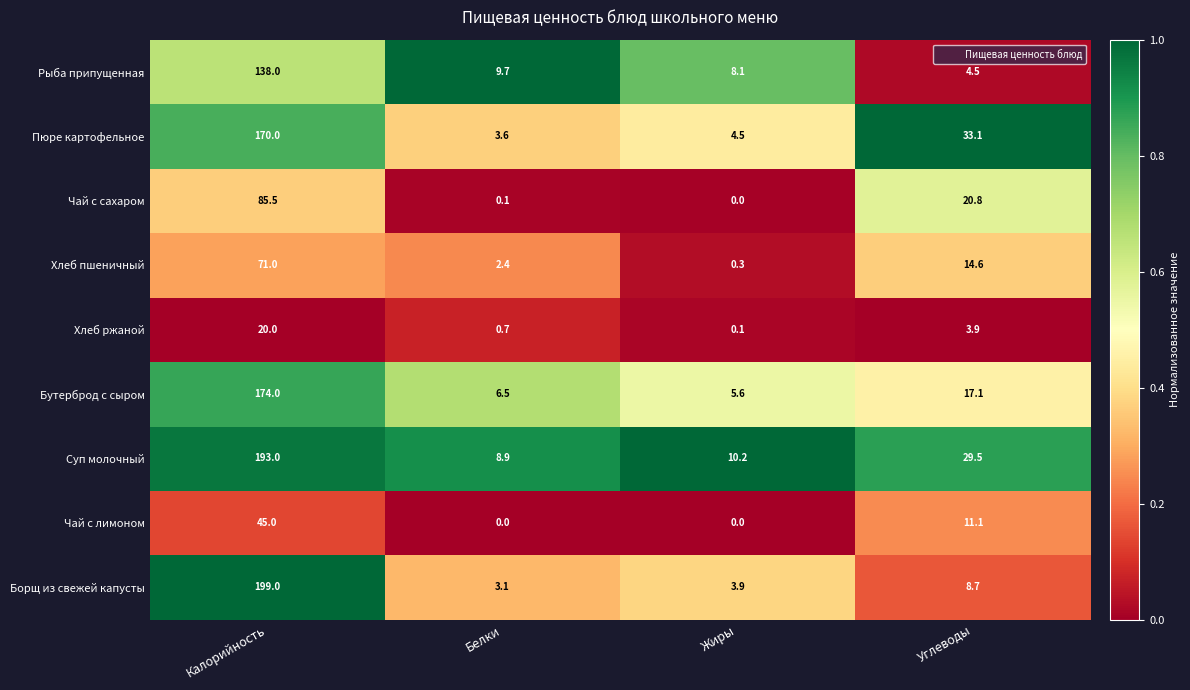

The Бутерброд с сыром series shows 6.5 at Белки. True or false?

True